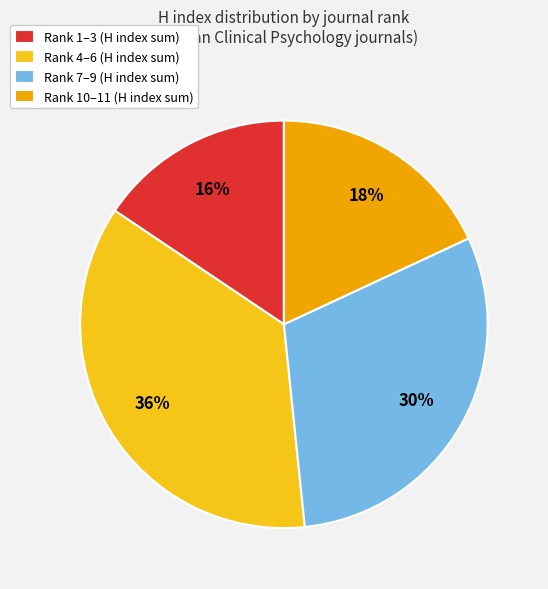

What percentage is the Rank 10–11 (H index sum) slice, to the nearest percent?

18%